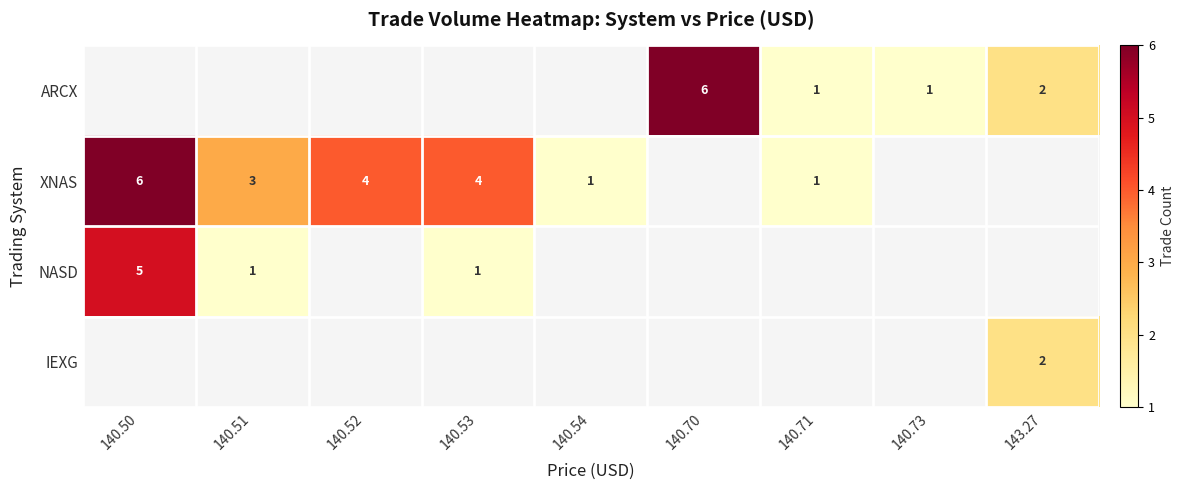

At how many categories does at least one series exceed 1?

6